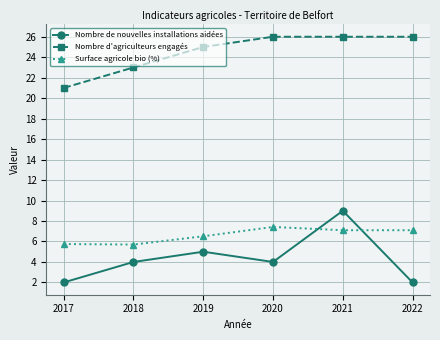

At 2022, list the series in order from largest to smallest.

Nombre d'agriculteurs engagés, Surface agricole bio (%), Nombre de nouvelles installations aidées